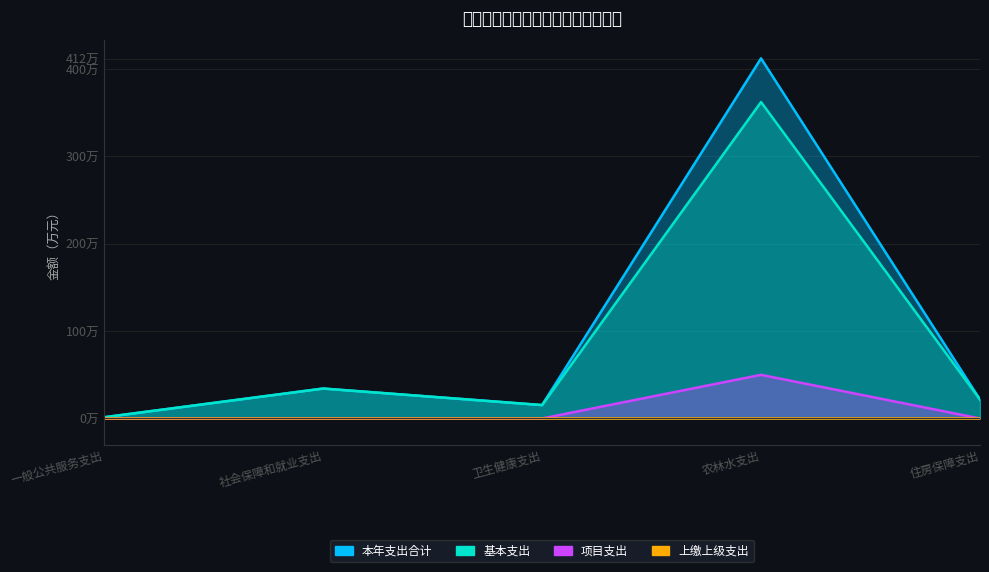

Which series has the largest total across all categories?

本年支出合计